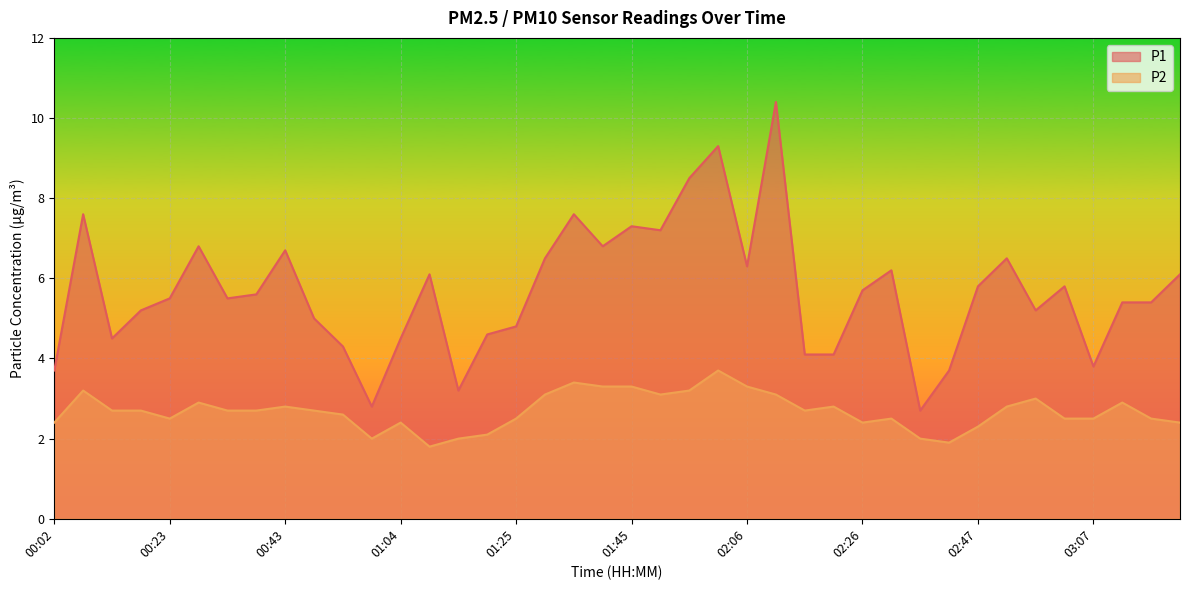

True or false: P1 and P2 cross at least once.

False